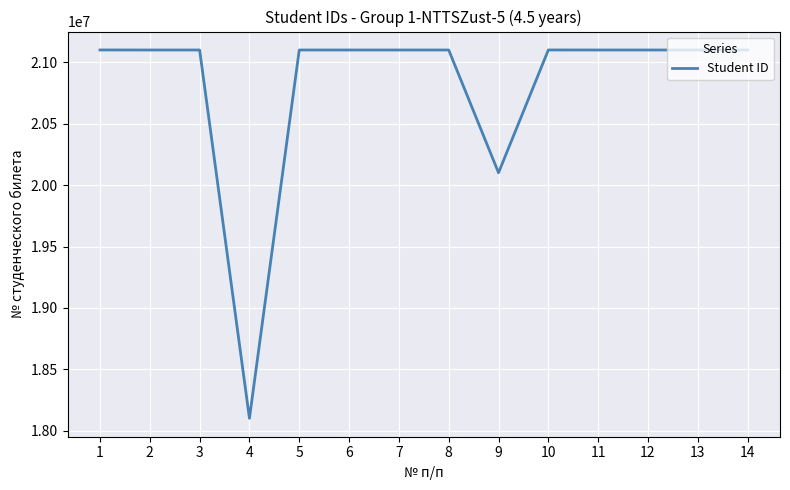

At which label is the value closest to 19600771?

9